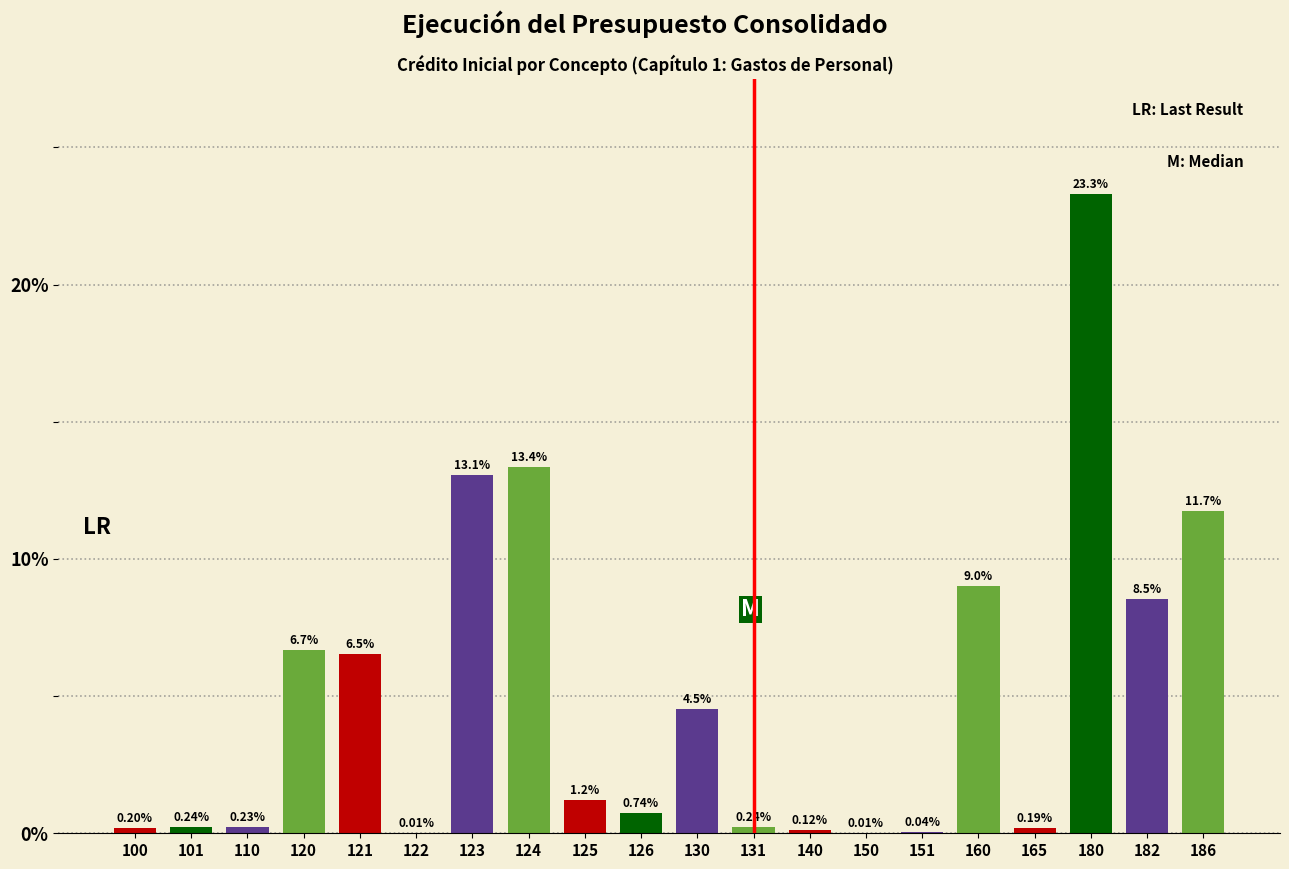

Which has a higher value, 101 or 150?

101